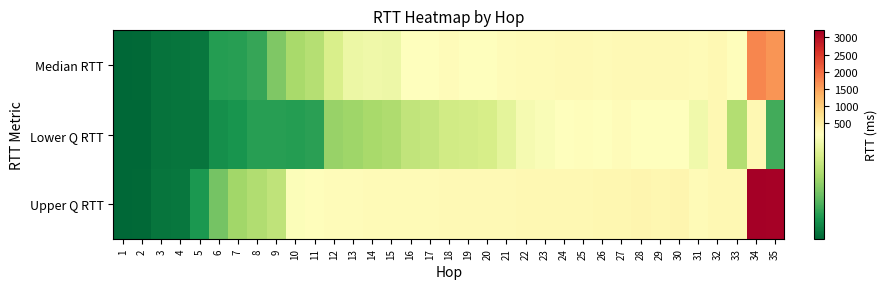

What is the difference between the highest and lowest values at 1?

0.5